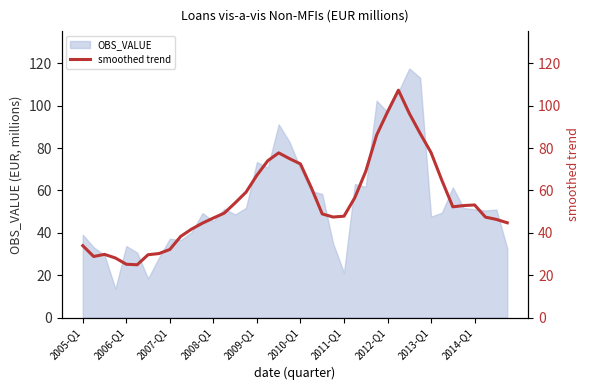

What is the minimum value for OBS_VALUE?

13.5